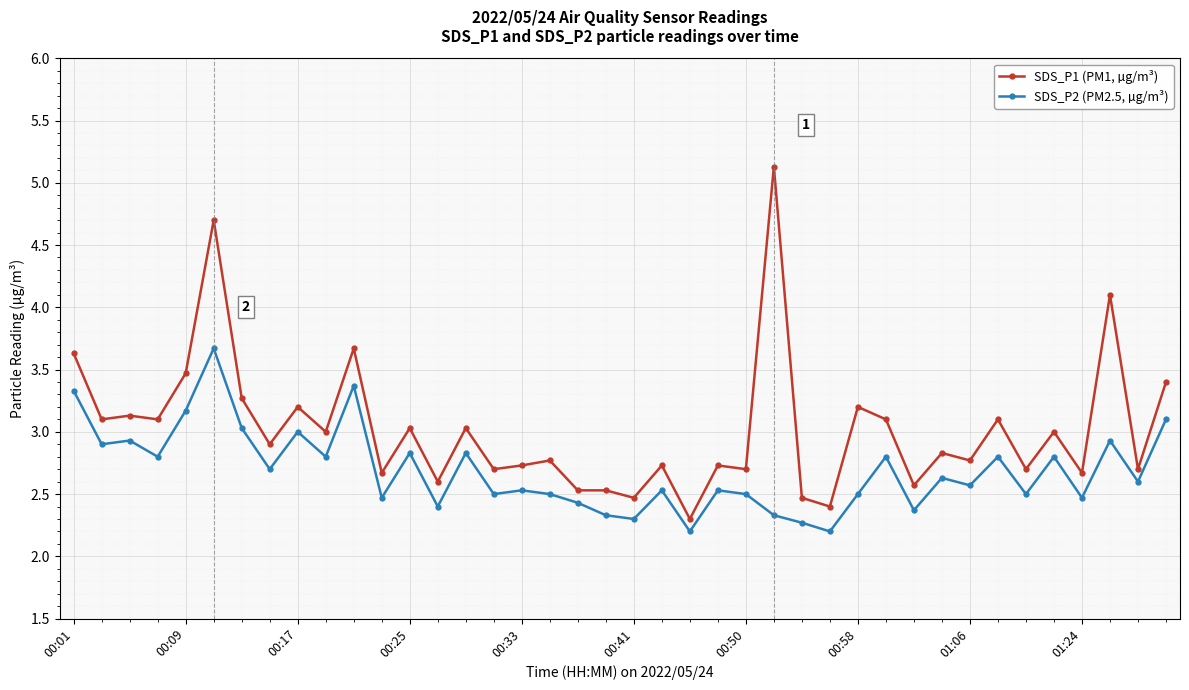

What is the minimum value shown in the chart?

2.2